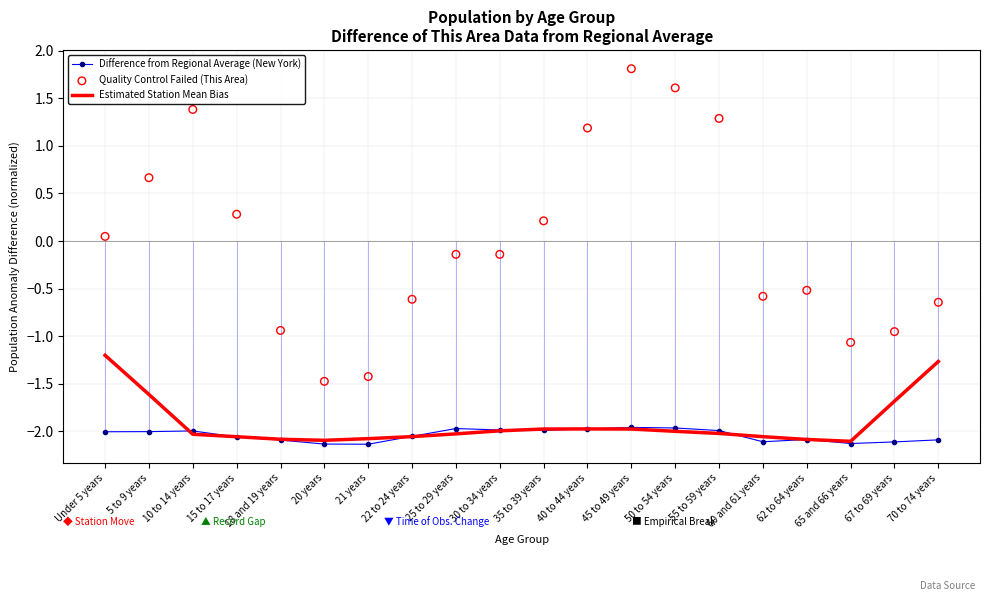

Which series contains the highest Y value?

Quality Control Failed (This Area)